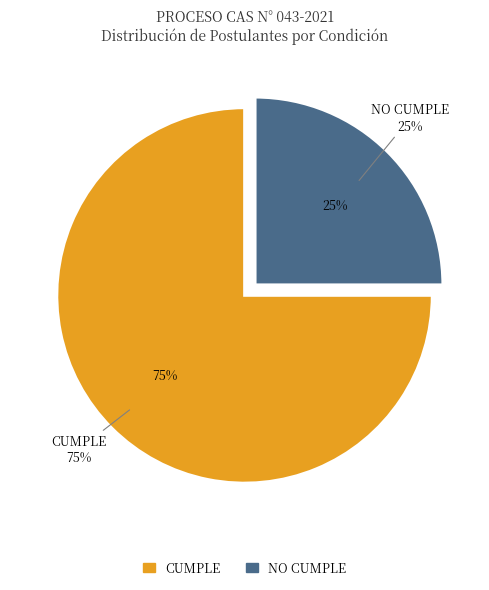

To the nearest percent, what is the combined percentage of NO CUMPLE and CUMPLE?

100%